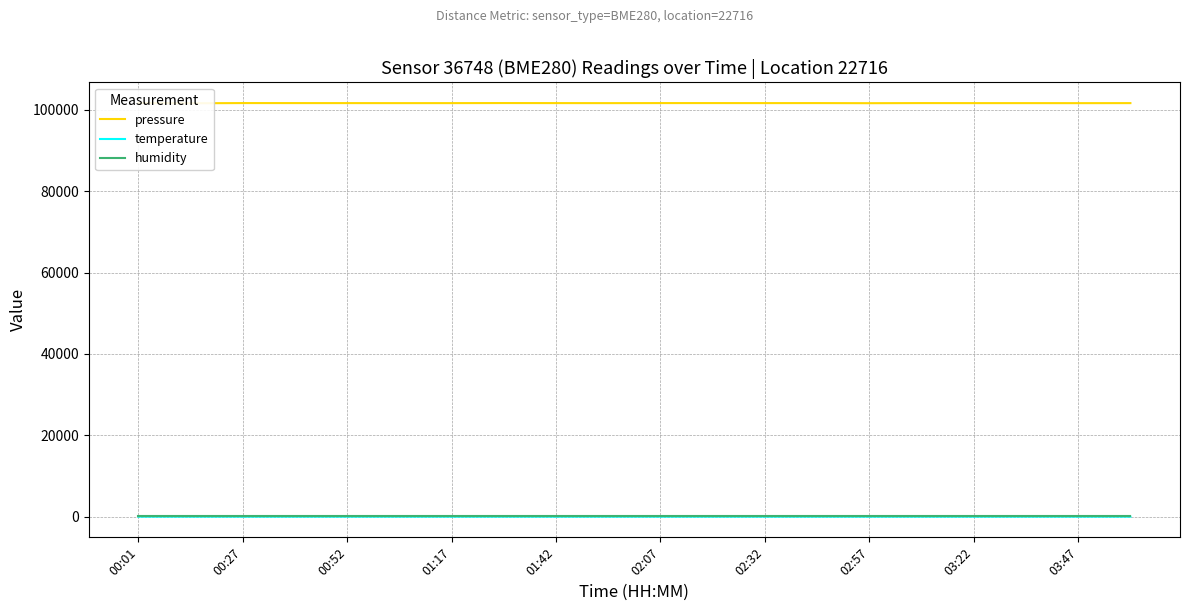

What is the value of the pressure point at the 5th from the left?

101636.8